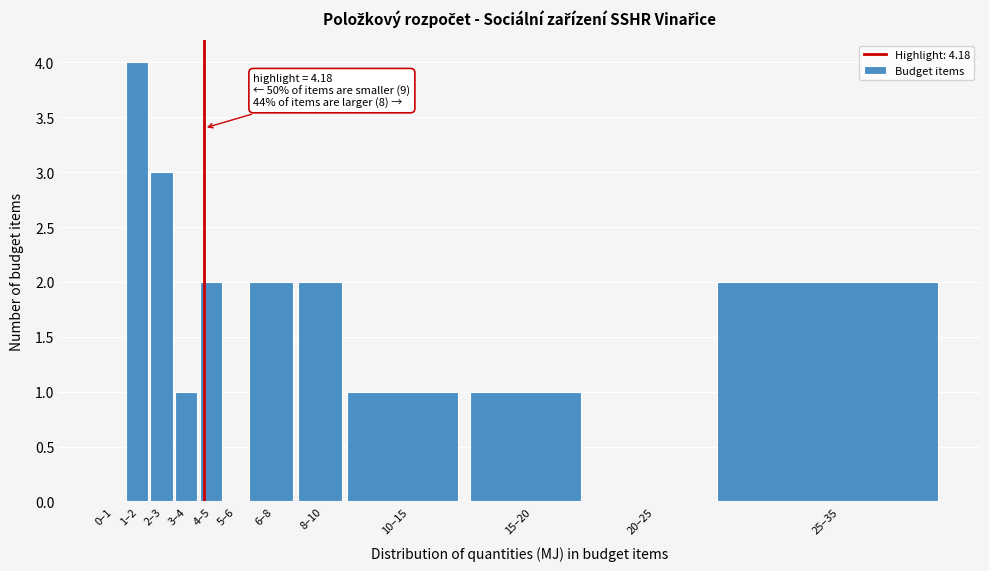

Reading left to right, list all the values displayed in this chart.

0–1=0	1–2=4	2–3=3	3–4=1	4–5=2	5–6=0	6–8=2	8–10=2	10–15=1	15–20=1	20–25=0	25–35=2